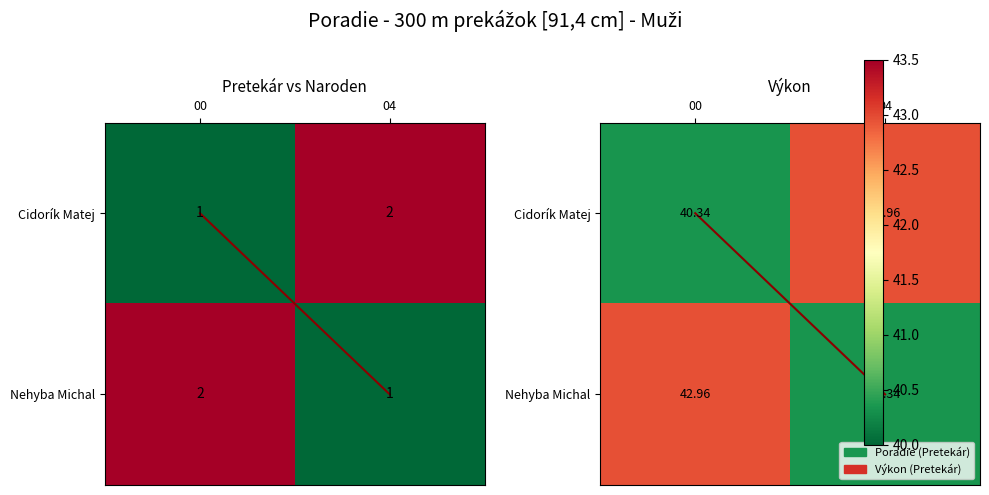

True or false: Cidorík Matej has a value of 68.5 at 00.

False